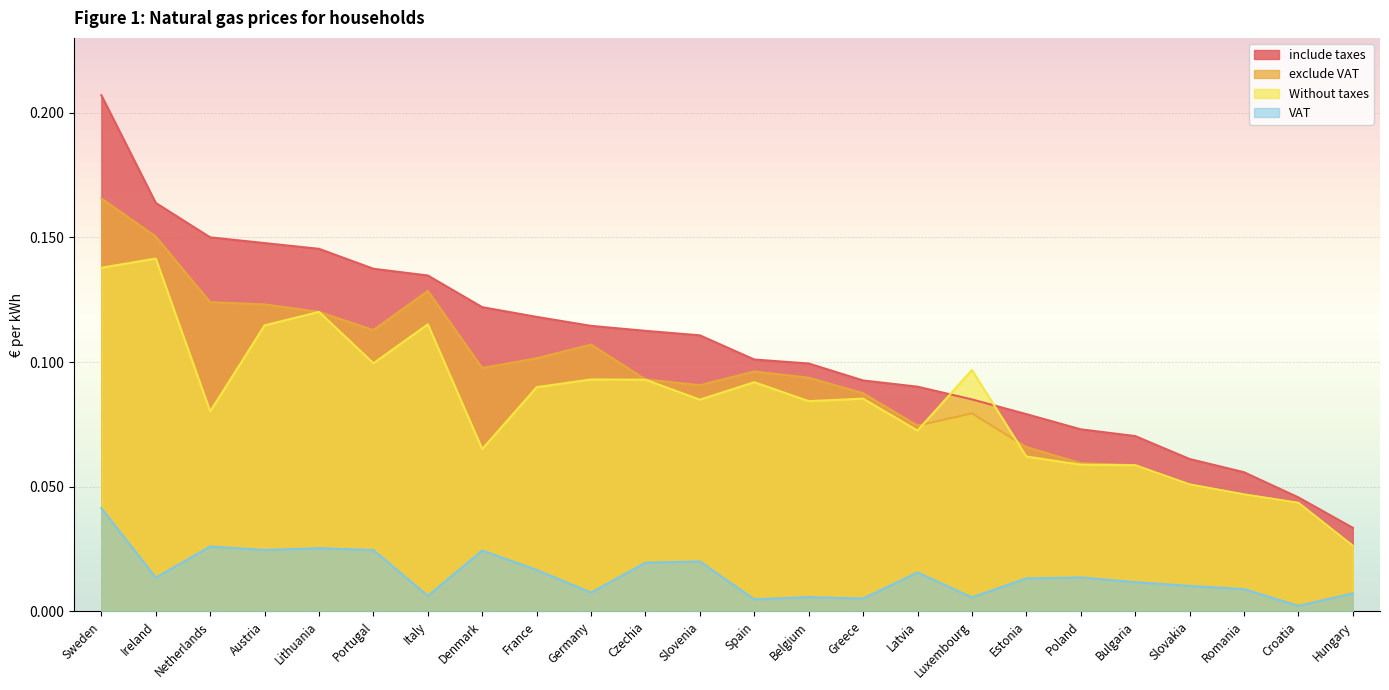

The value of VAT at Slovenia is 0.0. True or false?

True